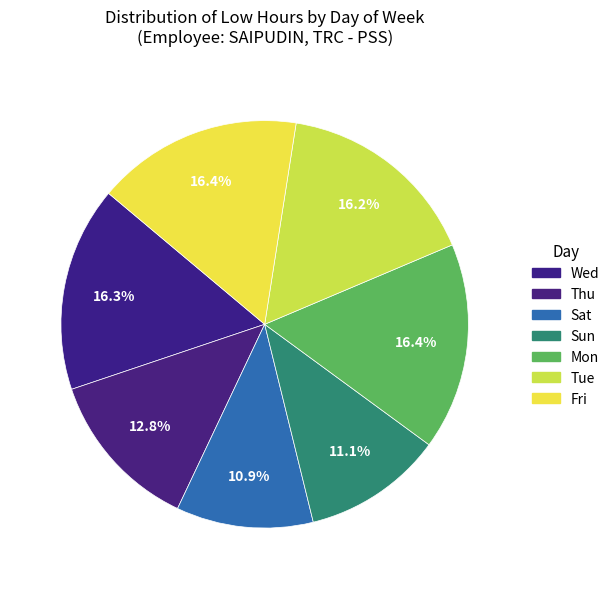

Count the number of slices in the pie.

7